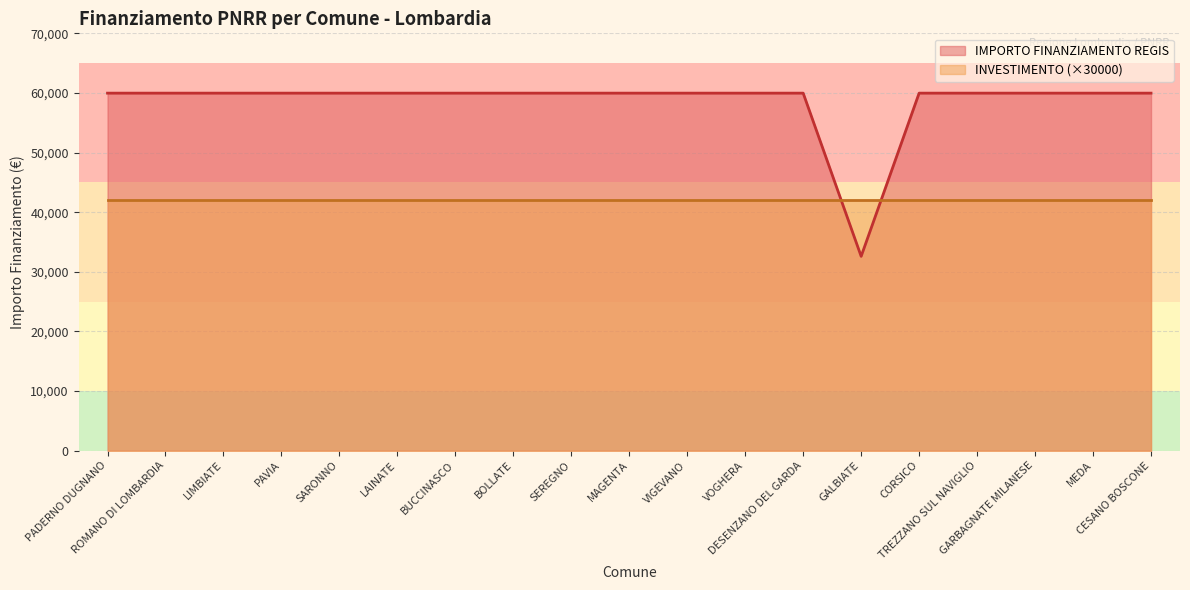

What is the difference between the second highest and minimum values?

27377